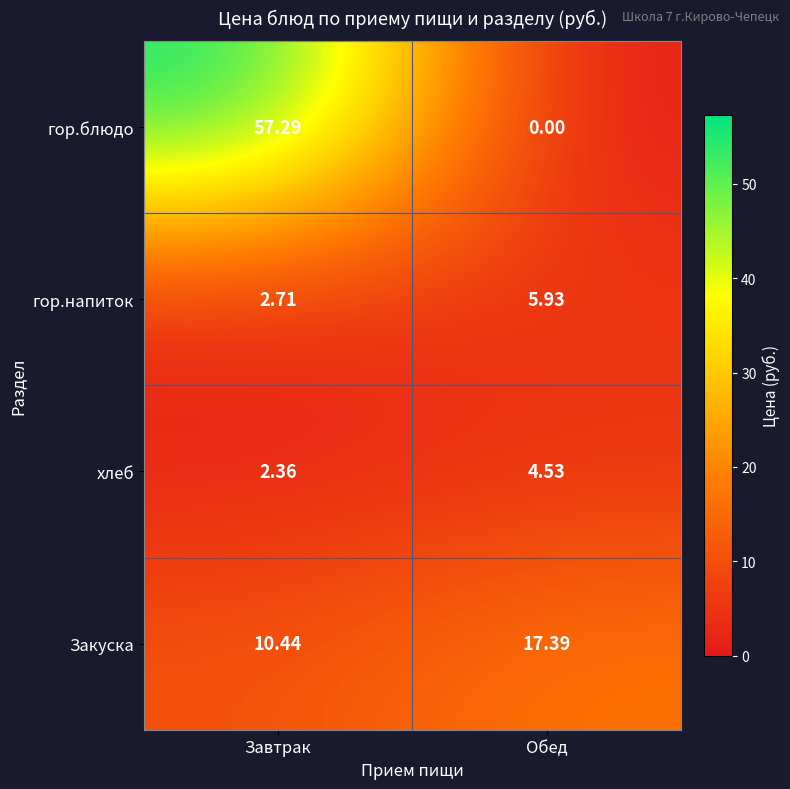

Rank the series at Обед from lowest to highest value.

гор.блюдо, хлеб, гор.напиток, Закуска